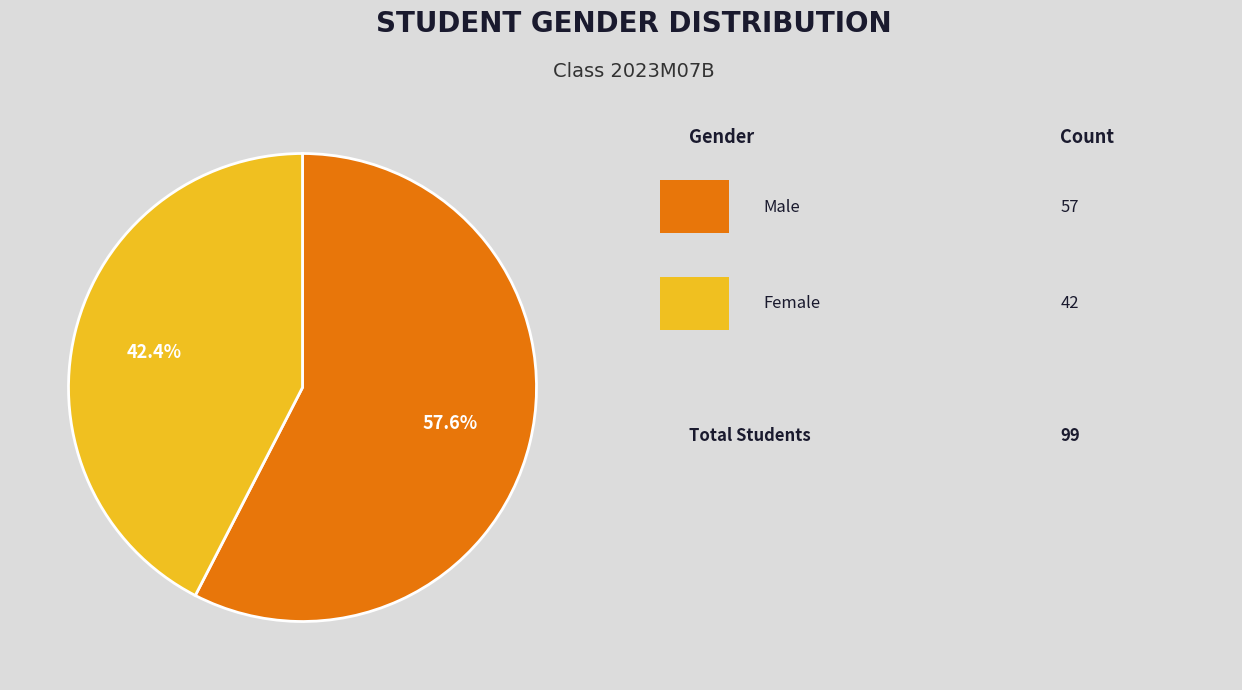

Does any single category account for the majority?

Yes